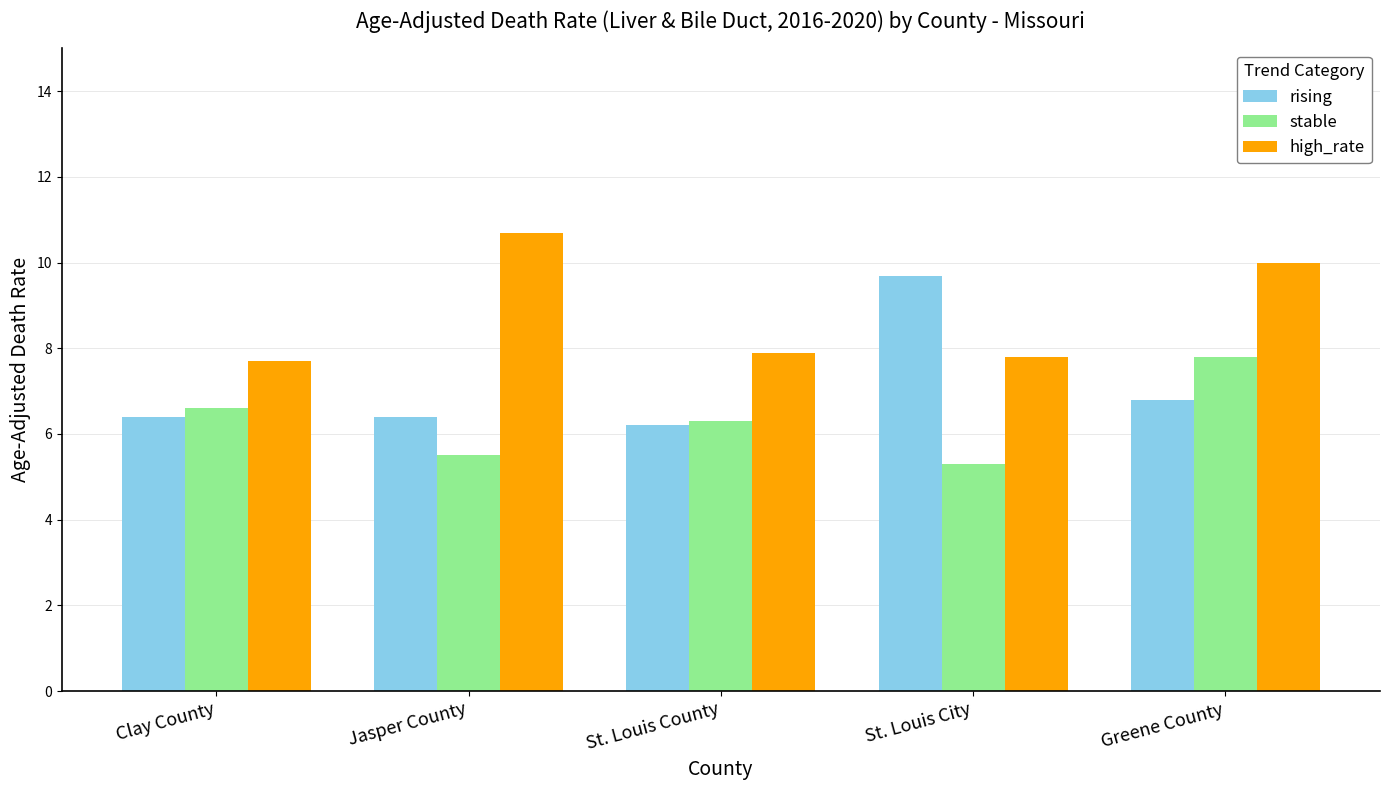

List the labels in order of stable value, largest first.

Greene County, Clay County, St. Louis County, Jasper County, St. Louis City